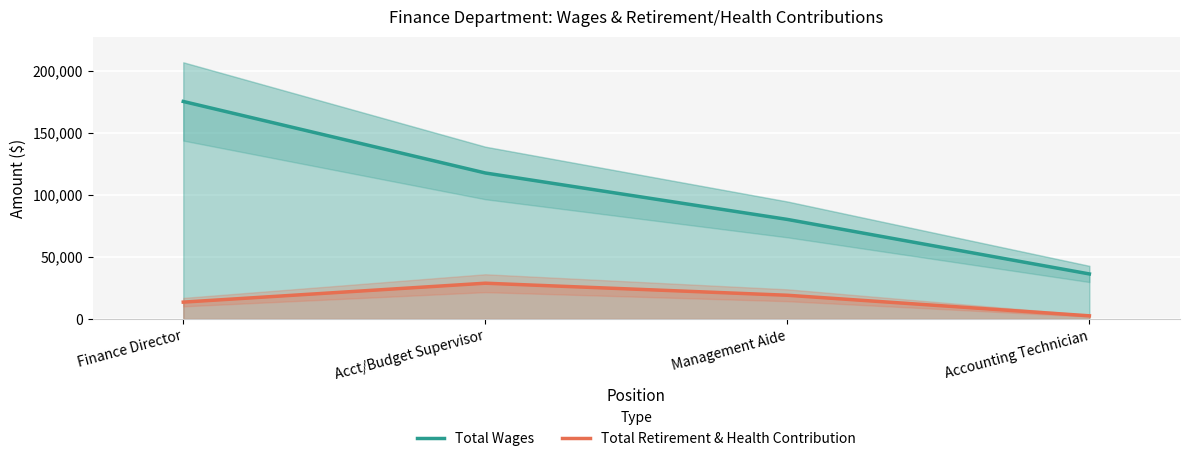

What is the average value of the Total Retirement & Health Contribution series?

15996